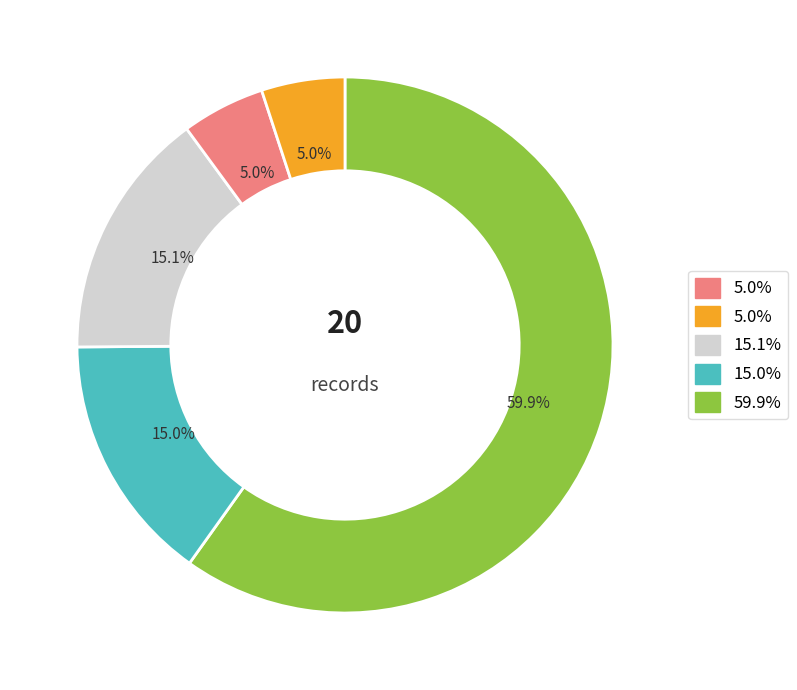

To the nearest percent, what is the average slice percentage?

20%